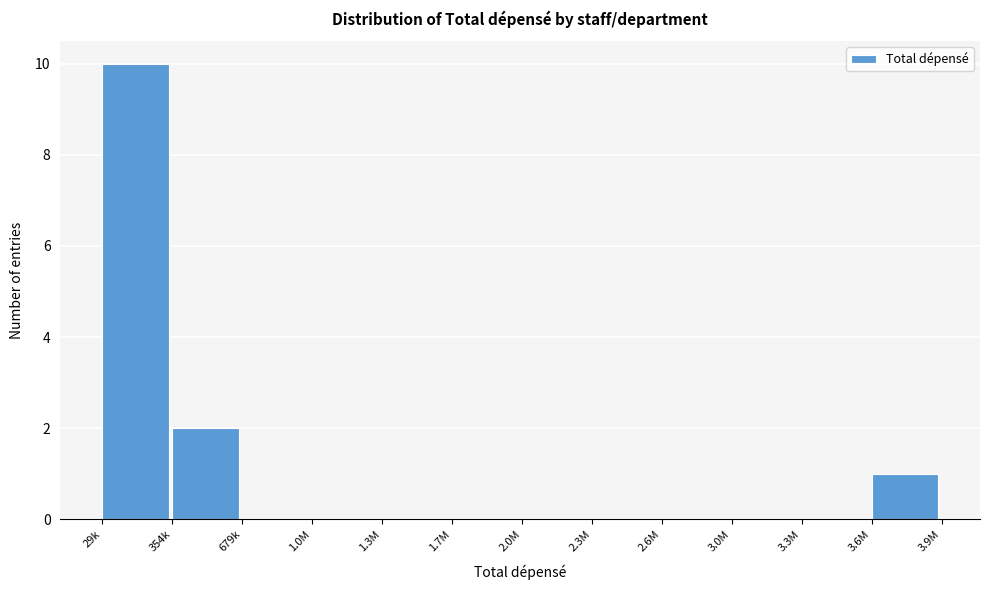

Reading left to right, extract all data points from this chart.

29k=10	354k=2	679k=0	1.0M=0	1.3M=0	1.7M=0	2.0M=0	2.3M=0	2.6M=0	3.0M=0	3.3M=0	3.6M=1